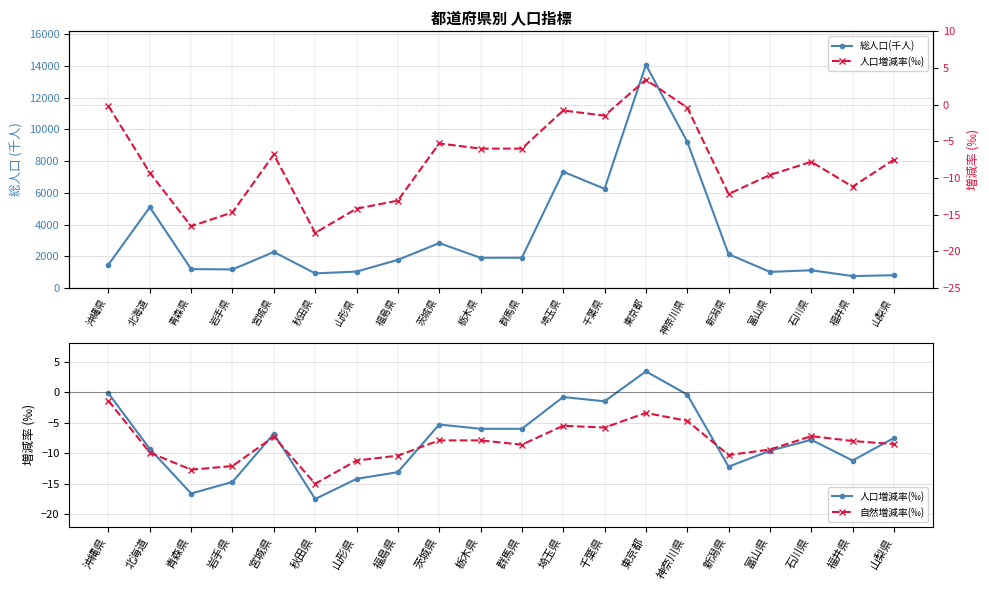

The 総人口(千人) series shows 833.1 at 栃木県. True or false?

False